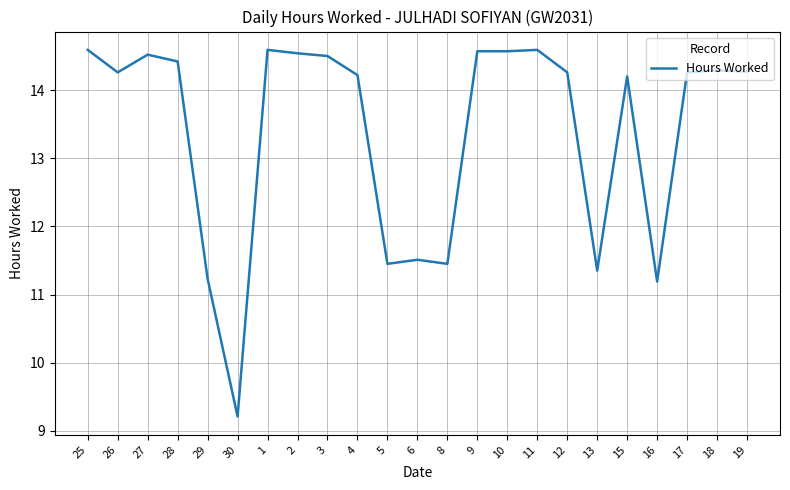

What is the change in value from 29 to 6?

+0.3